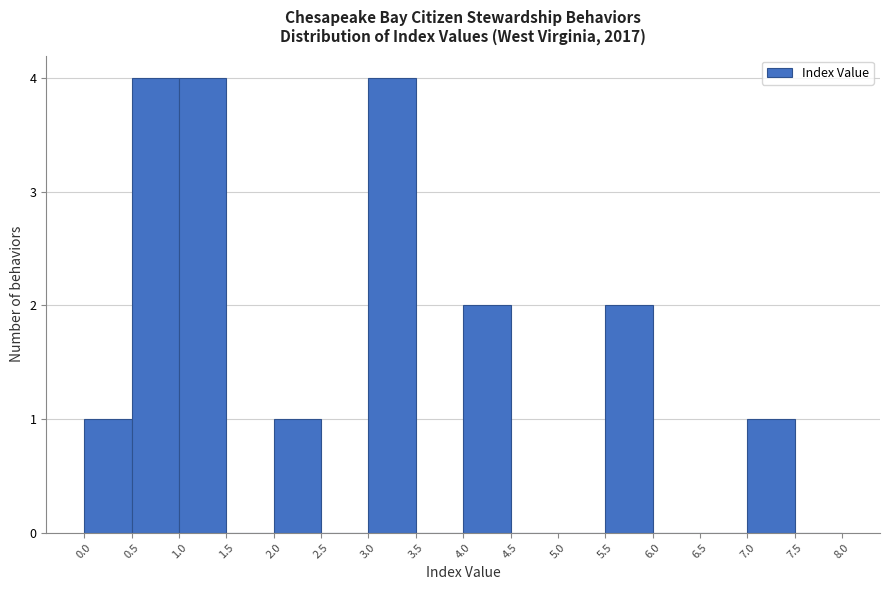

Reading left to right, list every bar in this chart as the range it spans on the x-axis followed by its height. The values are not printed on the chart, so give them approximately, as read against the axis.

0.0 to 0.5: 1
0.5 to 1.0: 4
1.0 to 1.5: 4
1.5 to 2.0: 0
2.0 to 2.5: 1
2.5 to 3.0: 0
3.0 to 3.5: 4
3.5 to 4.0: 0
4.0 to 4.5: 2
4.5 to 5.0: 0
5.0 to 5.5: 0
5.5 to 6.0: 2
6.0 to 6.5: 0
6.5 to 7.0: 0
7.0 to 7.5: 1
7.5 to 8.0: 0